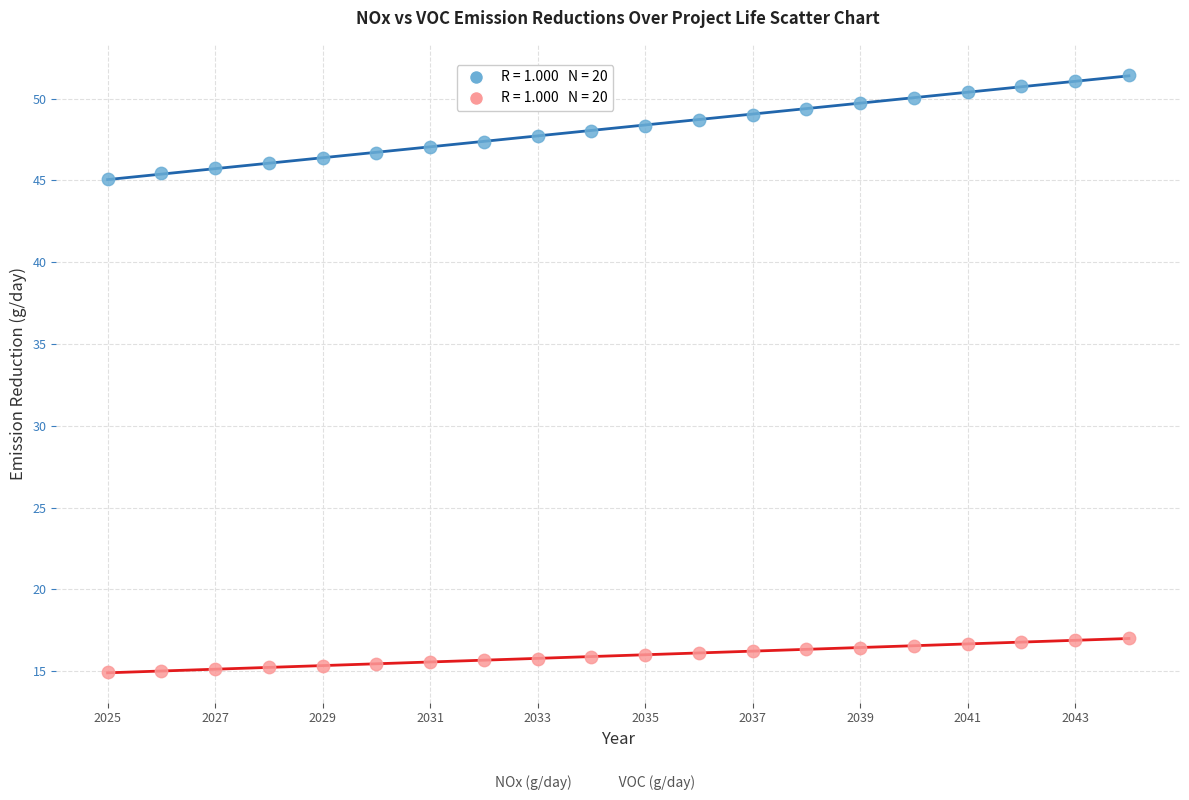

Across all data points, what is the range of Y values (max minus min)?

36.5